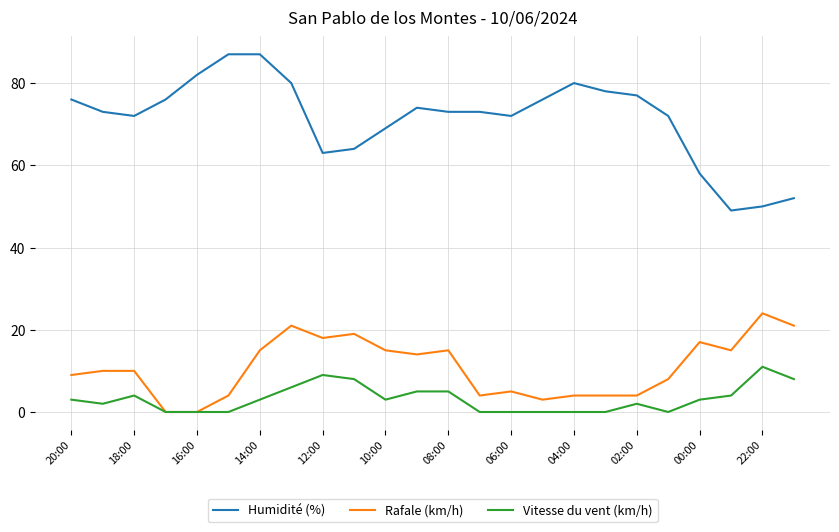

Which series has the largest total across all categories?

Humidité (%)